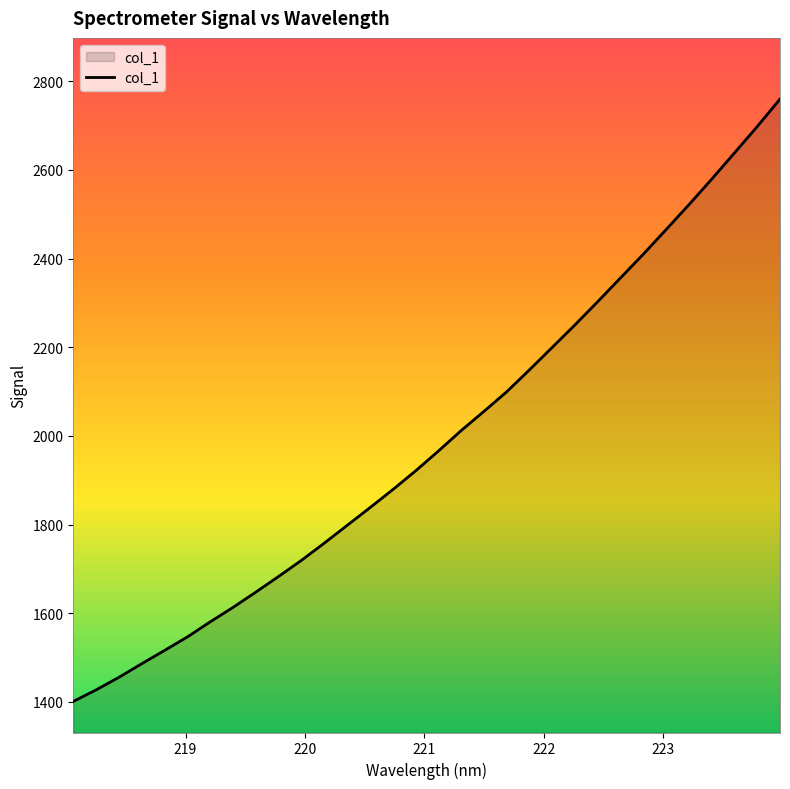

What is the sum of all values?

63730.5